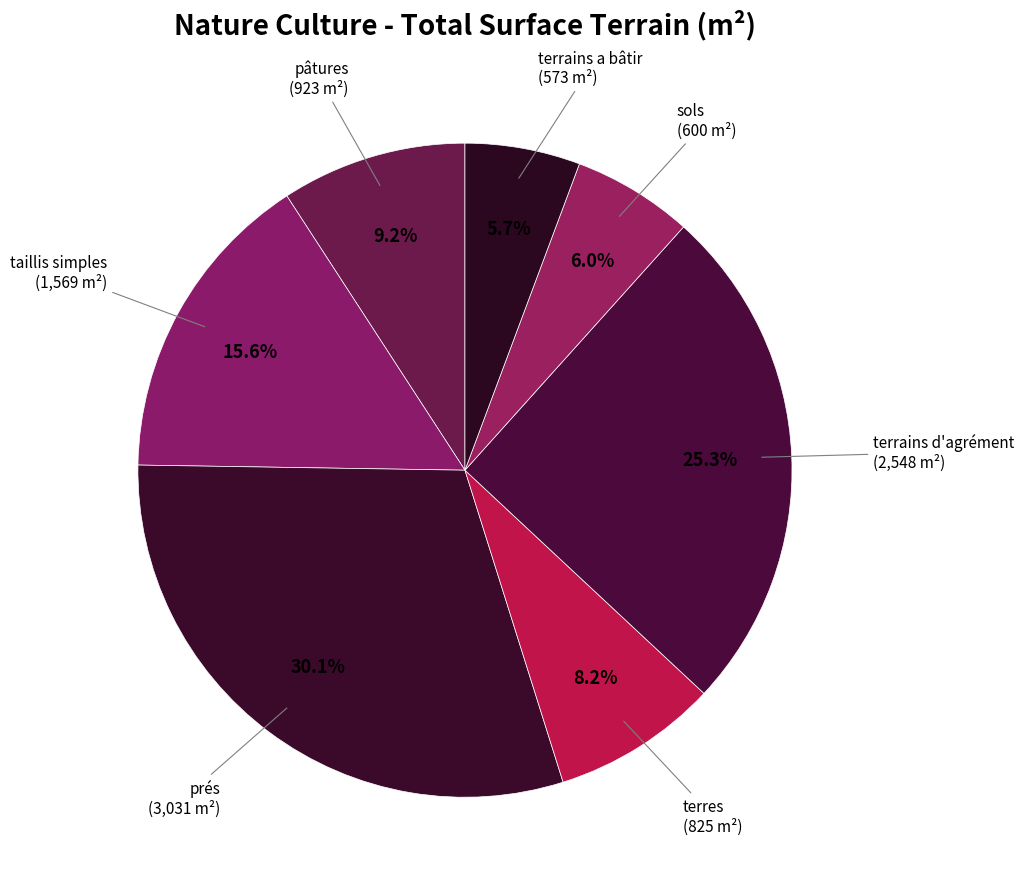

How many segments does this pie chart have?

7